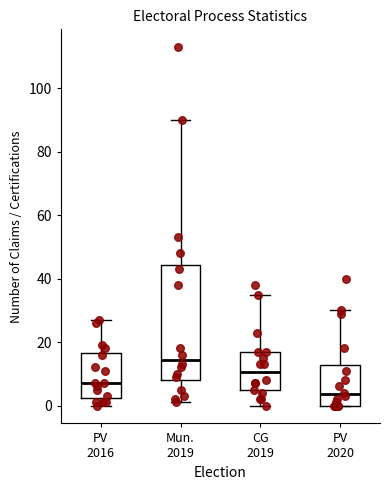

Which box has the lowest median line?

PV 2020